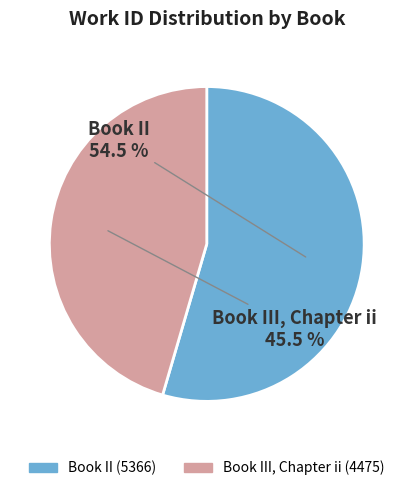

To the nearest percent, what is the difference between the largest and smallest slice percentages?

9%